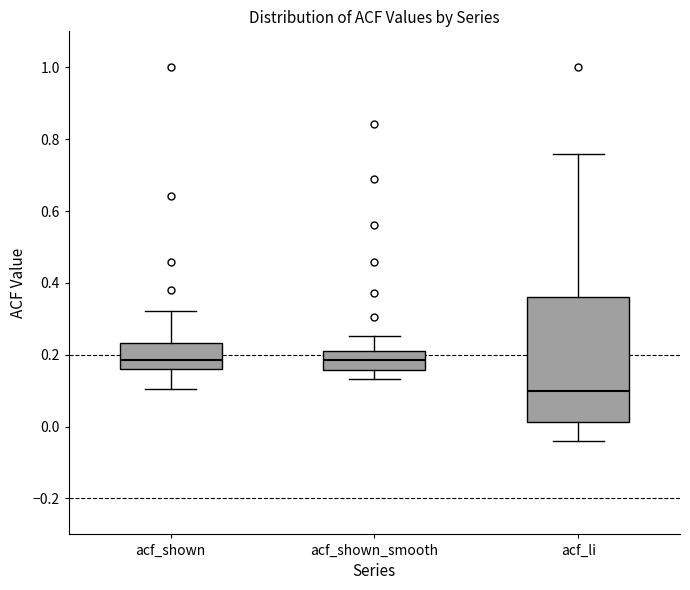

Reading left to right, transcribe this box plot: for each box, give where its median line is, the range the box spans, and where its two whiskers end, as read against the y-axis. The values are not printed on the chart, so give them approximately, as read against the axis.

acf_shown: median 0.18, box 0.16 to 0.24, whiskers 0.10 to 0.32
acf_shown_smooth: median 0.18, box 0.16 to 0.20, whiskers 0.14 to 0.26
acf_li: median 0.10, box 0.02 to 0.36, whiskers -0.04 to 0.76